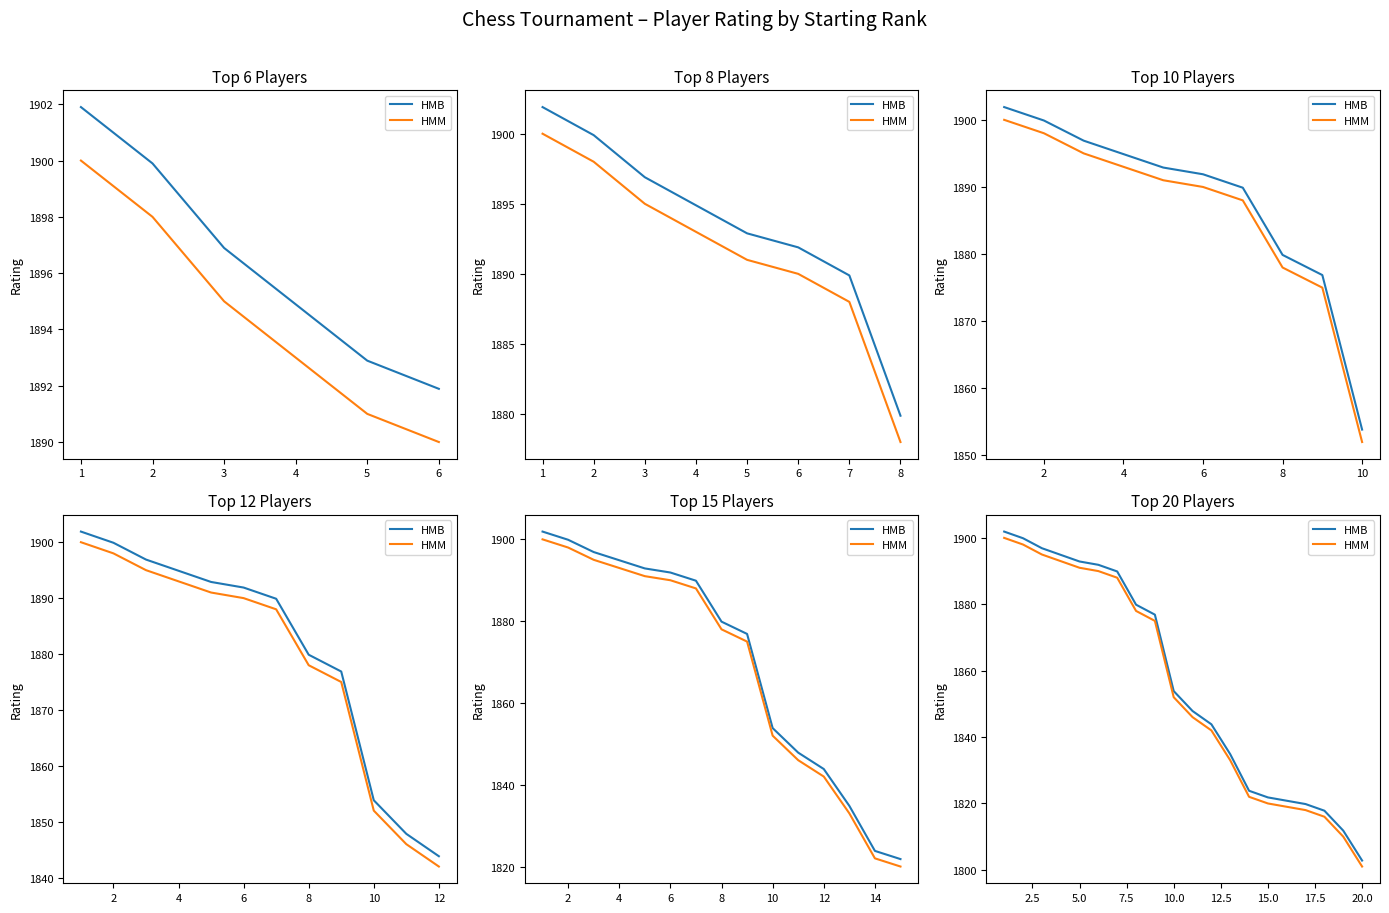

How many lines are shown in the chart?

2